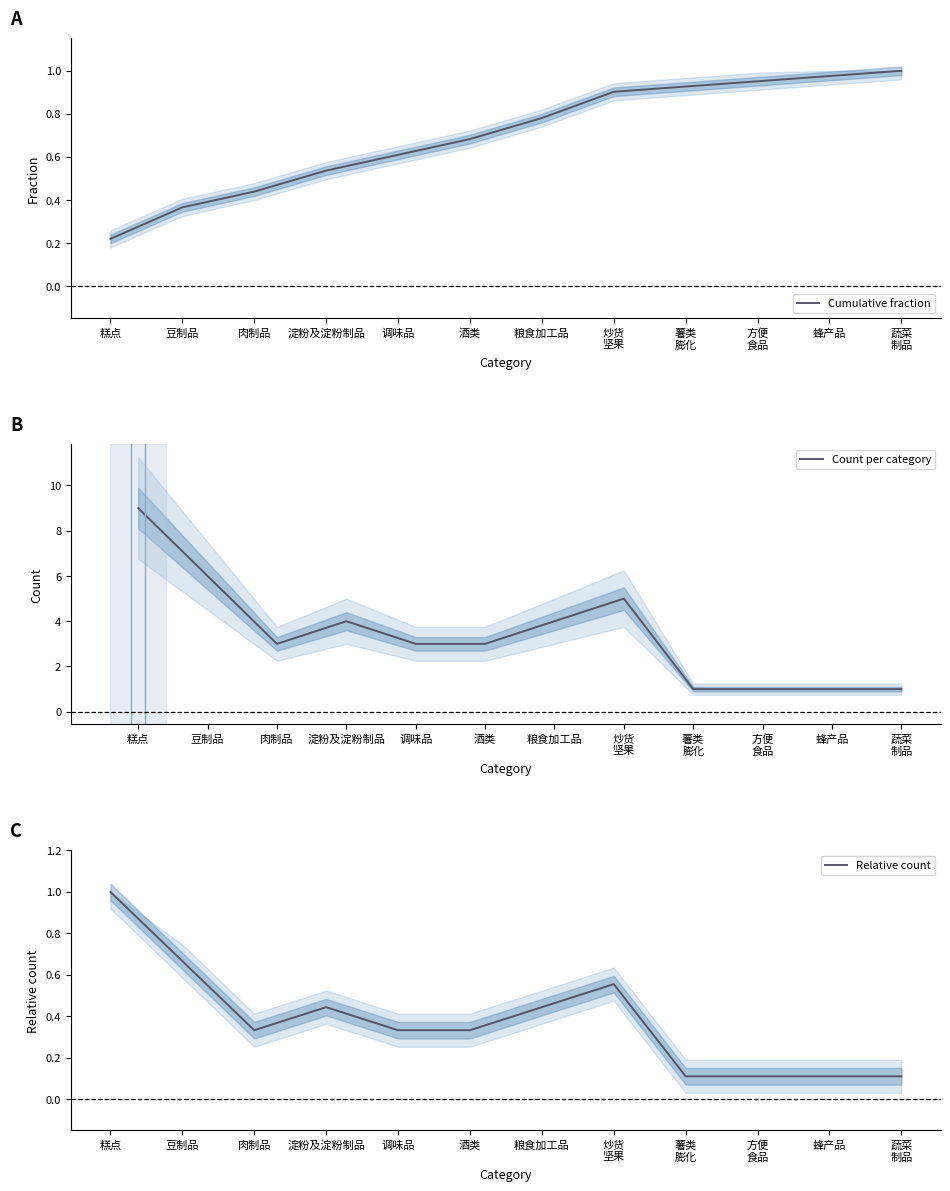

How many values in the Count per category series exceed 3?

5